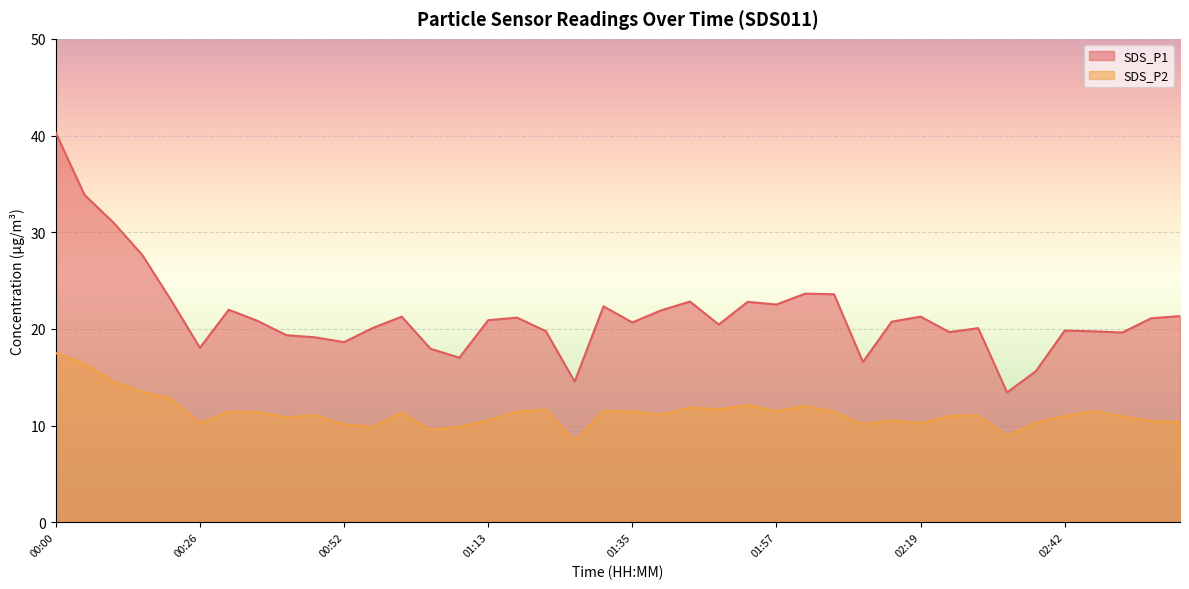

Is it true that SDS_P2 equals 5.7 at 02:10?

False